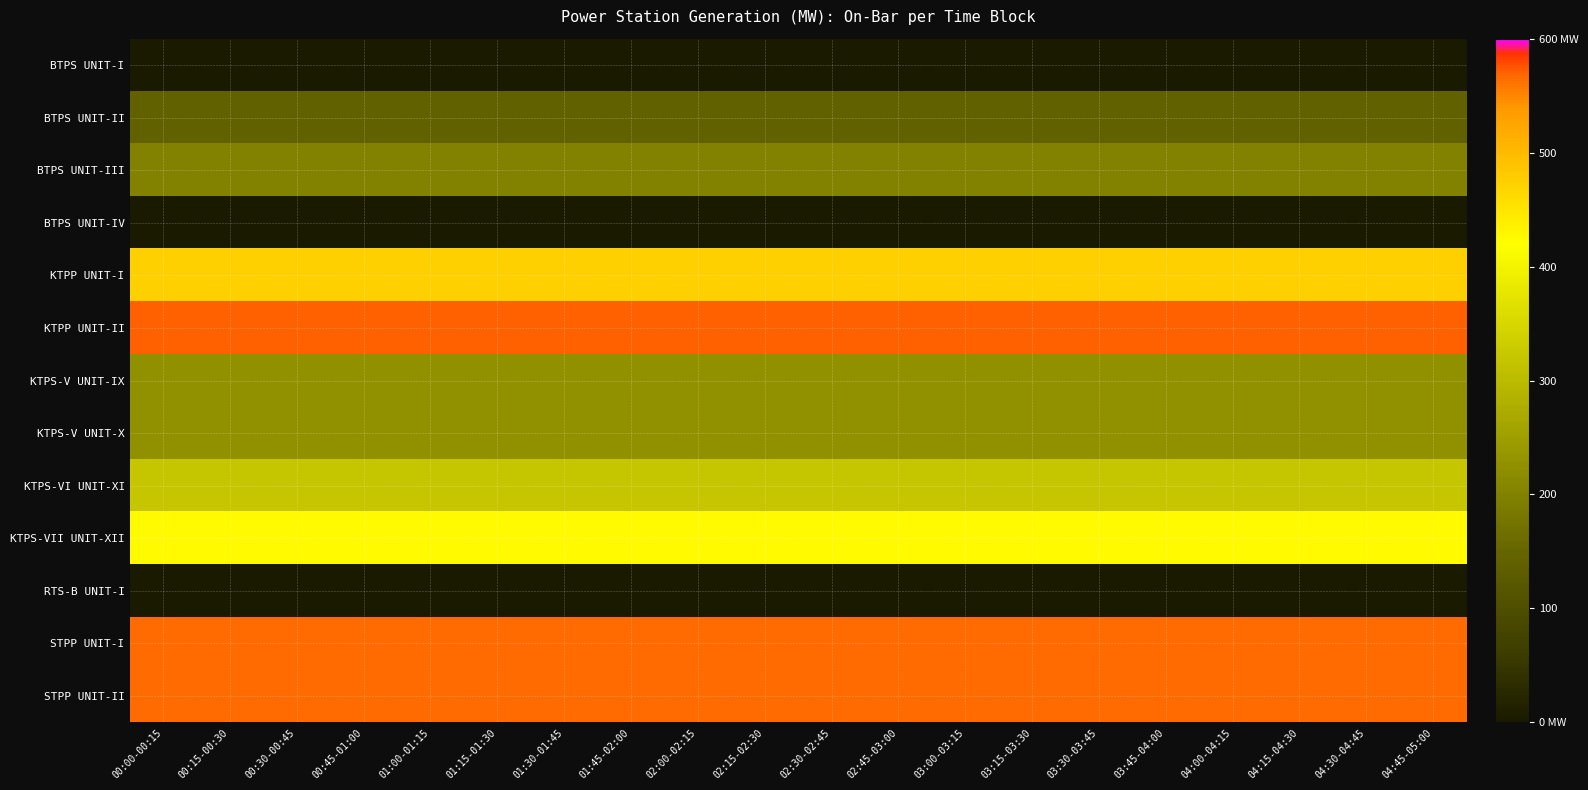

Reading left to right, extract all data points from this chart.

BTPS UNIT-I: 00:00-00:15=0.0	00:15-00:30=0.0	00:30-00:45=0.0	00:45-01:00=0.0	01:00-01:15=0.0	01:15-01:30=0.0	01:30-01:45=0.0	01:45-02:00=0.0	02:00-02:15=0.0	02:15-02:30=0.0	02:30-02:45=0.0	02:45-03:00=0.0	03:00-03:15=0.0	03:15-03:30=0.0	03:30-03:45=0.0	03:45-04:00=0.0	04:00-04:15=0.0	04:15-04:30=0.0	04:30-04:45=0.0	04:45-05:00=0.0
BTPS UNIT-II: 00:00-00:15=142.0	00:15-00:30=142.0	00:30-00:45=142.0	00:45-01:00=142.0	01:00-01:15=142.0	01:15-01:30=142.0	01:30-01:45=142.0	01:45-02:00=142.0	02:00-02:15=142.0	02:15-02:30=142.0	02:30-02:45=142.0	02:45-03:00=142.0	03:00-03:15=142.0	03:15-03:30=142.0	03:30-03:45=142.0	03:45-04:00=142.0	04:00-04:15=142.0	04:15-04:30=142.0	04:30-04:45=142.0	04:45-05:00=142.0
BTPS UNIT-III: 00:00-00:15=200.0	00:15-00:30=200.0	00:30-00:45=200.0	00:45-01:00=200.0	01:00-01:15=200.0	01:15-01:30=200.0	01:30-01:45=200.0	01:45-02:00=200.0	02:00-02:15=200.0	02:15-02:30=200.0	02:30-02:45=200.0	02:45-03:00=200.0	03:00-03:15=200.0	03:15-03:30=200.0	03:30-03:45=200.0	03:45-04:00=200.0	04:00-04:15=200.0	04:15-04:30=200.0	04:30-04:45=200.0	04:45-05:00=200.0
BTPS UNIT-IV: 00:00-00:15=0.0	00:15-00:30=0.0	00:30-00:45=0.0	00:45-01:00=0.0	01:00-01:15=0.0	01:15-01:30=0.0	01:30-01:45=0.0	01:45-02:00=0.0	02:00-02:15=0.0	02:15-02:30=0.0	02:30-02:45=0.0	02:45-03:00=0.0	03:00-03:15=0.0	03:15-03:30=0.0	03:30-03:45=0.0	03:45-04:00=0.0	04:00-04:15=0.0	04:15-04:30=0.0	04:30-04:45=0.0	04:45-05:00=0.0
KTPP UNIT-I: 00:00-00:15=475.0	00:15-00:30=475.0	00:30-00:45=475.0	00:45-01:00=475.0	01:00-01:15=475.0	01:15-01:30=475.0	01:30-01:45=475.0	01:45-02:00=475.0	02:00-02:15=475.0	02:15-02:30=475.0	02:30-02:45=475.0	02:45-03:00=475.0	03:00-03:15=475.0	03:15-03:30=475.0	03:30-03:45=475.0	03:45-04:00=475.0	04:00-04:15=475.0	04:15-04:30=475.0	04:30-04:45=475.0	04:45-05:00=475.0
KTPP UNIT-II: 00:00-00:15=570.0	00:15-00:30=570.0	00:30-00:45=570.0	00:45-01:00=570.0	01:00-01:15=570.0	01:15-01:30=570.0	01:30-01:45=570.0	01:45-02:00=570.0	02:00-02:15=570.0	02:15-02:30=570.0	02:30-02:45=570.0	02:45-03:00=570.0	03:00-03:15=570.0	03:15-03:30=570.0	03:30-03:45=570.0	03:45-04:00=570.0	04:00-04:15=570.0	04:15-04:30=570.0	04:30-04:45=570.0	04:45-05:00=570.0
KTPS-V UNIT-IX: 00:00-00:15=225.0	00:15-00:30=225.0	00:30-00:45=225.0	00:45-01:00=225.0	01:00-01:15=225.0	01:15-01:30=225.0	01:30-01:45=225.0	01:45-02:00=225.0	02:00-02:15=225.0	02:15-02:30=225.0	02:30-02:45=225.0	02:45-03:00=225.0	03:00-03:15=225.0	03:15-03:30=225.0	03:30-03:45=225.0	03:45-04:00=225.0	04:00-04:15=225.0	04:15-04:30=225.0	04:30-04:45=225.0	04:45-05:00=225.0
KTPS-V UNIT-X: 00:00-00:15=225.0	00:15-00:30=225.0	00:30-00:45=225.0	00:45-01:00=225.0	01:00-01:15=225.0	01:15-01:30=225.0	01:30-01:45=225.0	01:45-02:00=225.0	02:00-02:15=225.0	02:15-02:30=225.0	02:30-02:45=225.0	02:45-03:00=225.0	03:00-03:15=225.0	03:15-03:30=225.0	03:30-03:45=225.0	03:45-04:00=225.0	04:00-04:15=225.0	04:15-04:30=225.0	04:30-04:45=225.0	04:45-05:00=225.0
KTPS-VI UNIT-XI: 00:00-00:15=320.0	00:15-00:30=320.0	00:30-00:45=320.0	00:45-01:00=320.0	01:00-01:15=320.0	01:15-01:30=320.0	01:30-01:45=320.0	01:45-02:00=320.0	02:00-02:15=320.0	02:15-02:30=320.0	02:30-02:45=320.0	02:45-03:00=320.0	03:00-03:15=320.0	03:15-03:30=320.0	03:30-03:45=320.0	03:45-04:00=320.0	04:00-04:15=320.0	04:15-04:30=320.0	04:30-04:45=320.0	04:45-05:00=320.0
KTPS-VII UNIT-XII: 00:00-00:15=425.0	00:15-00:30=425.0	00:30-00:45=425.0	00:45-01:00=425.0	01:00-01:15=425.0	01:15-01:30=425.0	01:30-01:45=425.0	01:45-02:00=425.0	02:00-02:15=425.0	02:15-02:30=425.0	02:30-02:45=425.0	02:45-03:00=425.0	03:00-03:15=425.0	03:15-03:30=425.0	03:30-03:45=425.0	03:45-04:00=425.0	04:00-04:15=425.0	04:15-04:30=425.0	04:30-04:45=425.0	04:45-05:00=425.0
RTS-B UNIT-I: 00:00-00:15=0.0	00:15-00:30=0.0	00:30-00:45=0.0	00:45-01:00=0.0	01:00-01:15=0.0	01:15-01:30=0.0	01:30-01:45=0.0	01:45-02:00=0.0	02:00-02:15=0.0	02:15-02:30=0.0	02:30-02:45=0.0	02:45-03:00=0.0	03:00-03:15=0.0	03:15-03:30=0.0	03:30-03:45=0.0	03:45-04:00=0.0	04:00-04:15=0.0	04:15-04:30=0.0	04:30-04:45=0.0	04:45-05:00=0.0
STPP UNIT-I: 00:00-00:15=565.5	00:15-00:30=565.5	00:30-00:45=565.5	00:45-01:00=565.5	01:00-01:15=565.5	01:15-01:30=565.5	01:30-01:45=565.5	01:45-02:00=565.5	02:00-02:15=565.5	02:15-02:30=565.5	02:30-02:45=565.5	02:45-03:00=565.5	03:00-03:15=565.5	03:15-03:30=565.5	03:30-03:45=565.5	03:45-04:00=565.5	04:00-04:15=565.5	04:15-04:30=565.5	04:30-04:45=565.5	04:45-05:00=565.5
STPP UNIT-II: 00:00-00:15=565.5	00:15-00:30=565.5	00:30-00:45=565.5	00:45-01:00=565.5	01:00-01:15=565.5	01:15-01:30=565.5	01:30-01:45=565.5	01:45-02:00=565.5	02:00-02:15=565.5	02:15-02:30=565.5	02:30-02:45=565.5	02:45-03:00=565.5	03:00-03:15=565.5	03:15-03:30=565.5	03:30-03:45=565.5	03:45-04:00=565.5	04:00-04:15=565.5	04:15-04:30=565.5	04:30-04:45=565.5	04:45-05:00=565.5